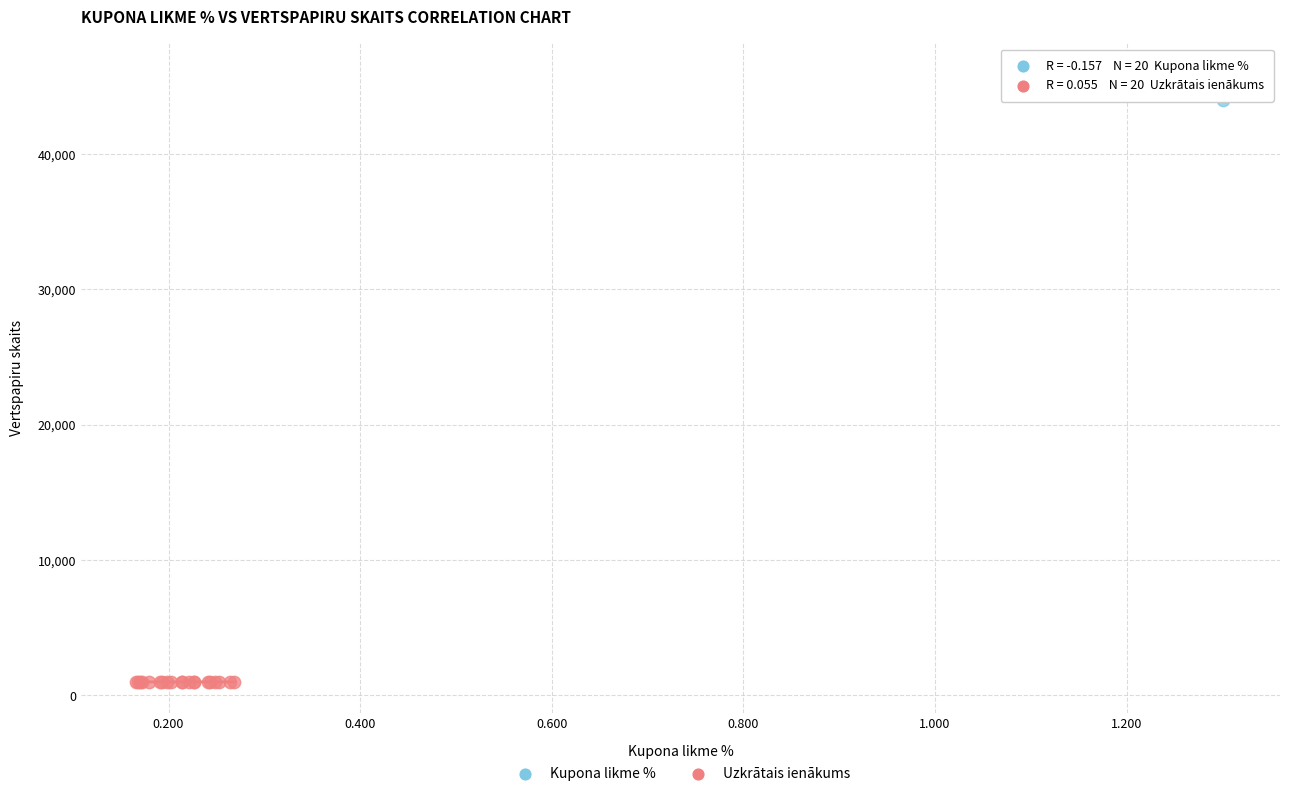

Which series has the largest Y range (max minus min)?

Kupona likme %